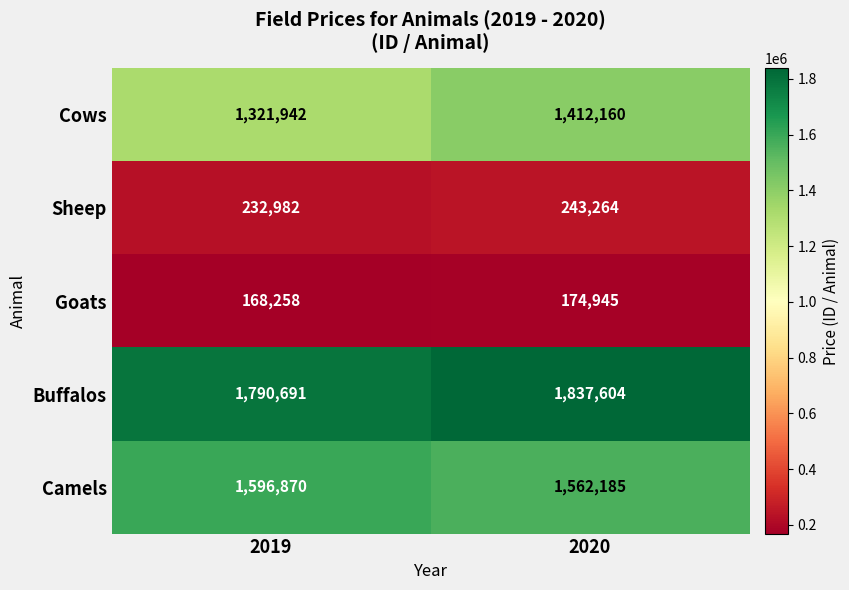

Reading right to left, list all the values displayed in this chart.

Cows: 1412160	1321942
Sheep: 243264	232982
Goats: 174945	168258
Buffalos: 1837604	1790691
Camels: 1562185	1596870